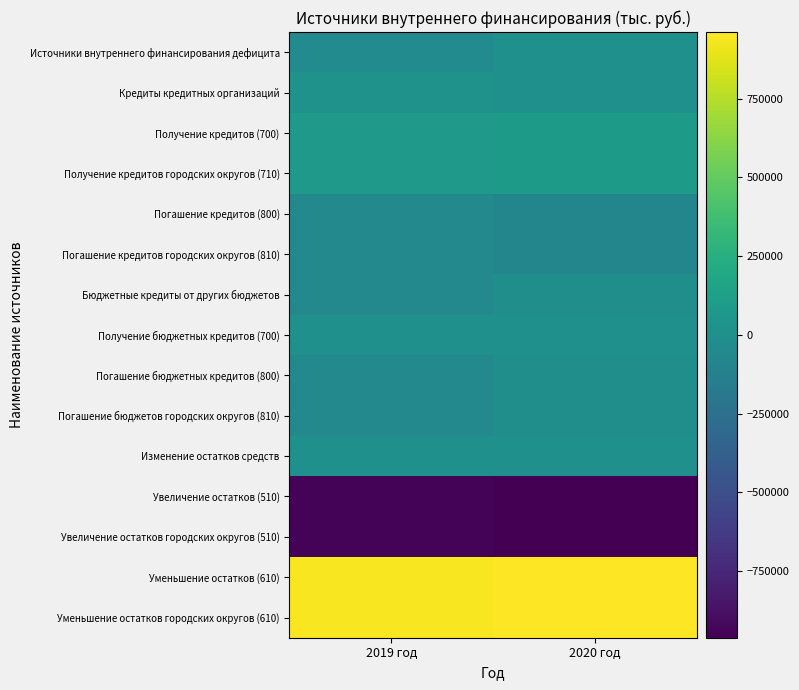

List the series in order of their peak value, highest first.

Уменьшение остатков (610), Уменьшение остатков городских округов (610), Получение кредитов (700), Получение кредитов городских округов (710), Кредиты кредитных организаций, Источники внутреннего финансирования дефицита, Получение бюджетных кредитов (700), Изменение остатков средств, Бюджетные кредиты от других бюджетов, Погашение бюджетных кредитов (800), Погашение бюджетов городских округов (810), Погашение кредитов (800), Погашение кредитов городских округов (810), Увеличение остатков (510), Увеличение остатков городских округов (510)